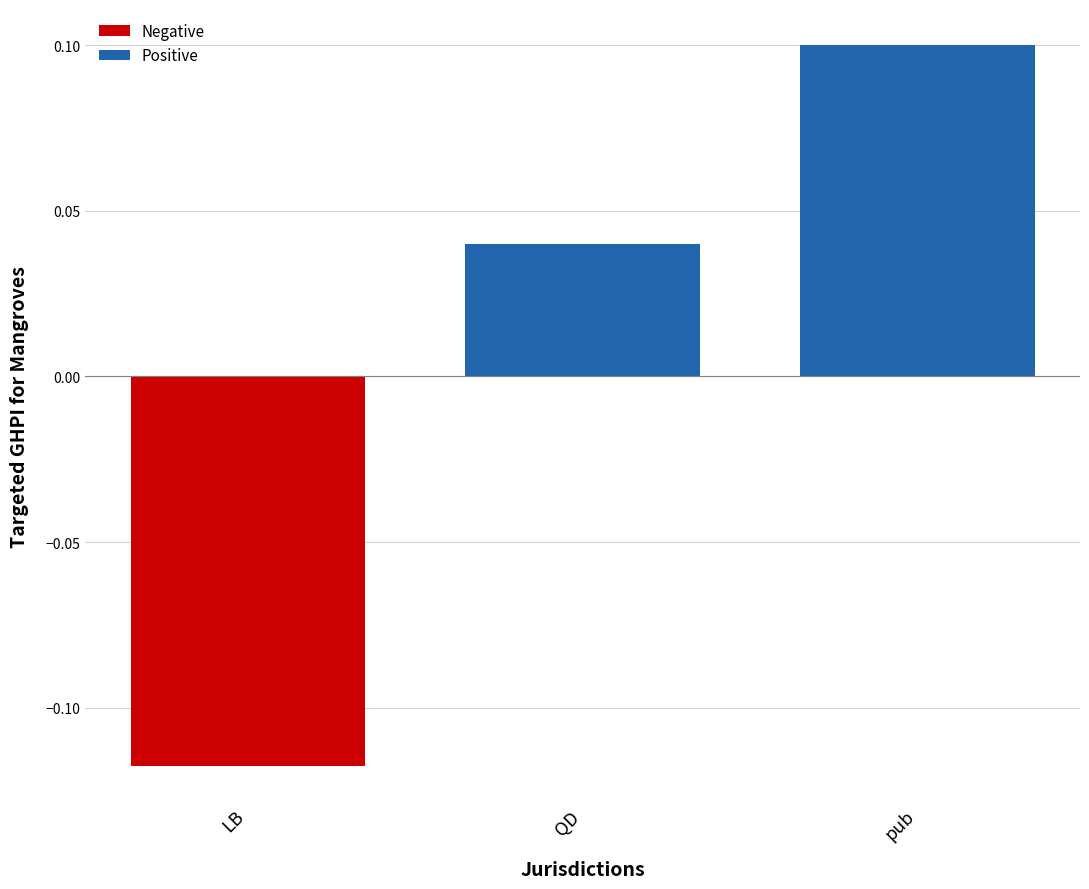

The Positive series shows 0.1 at pub. True or false?

True